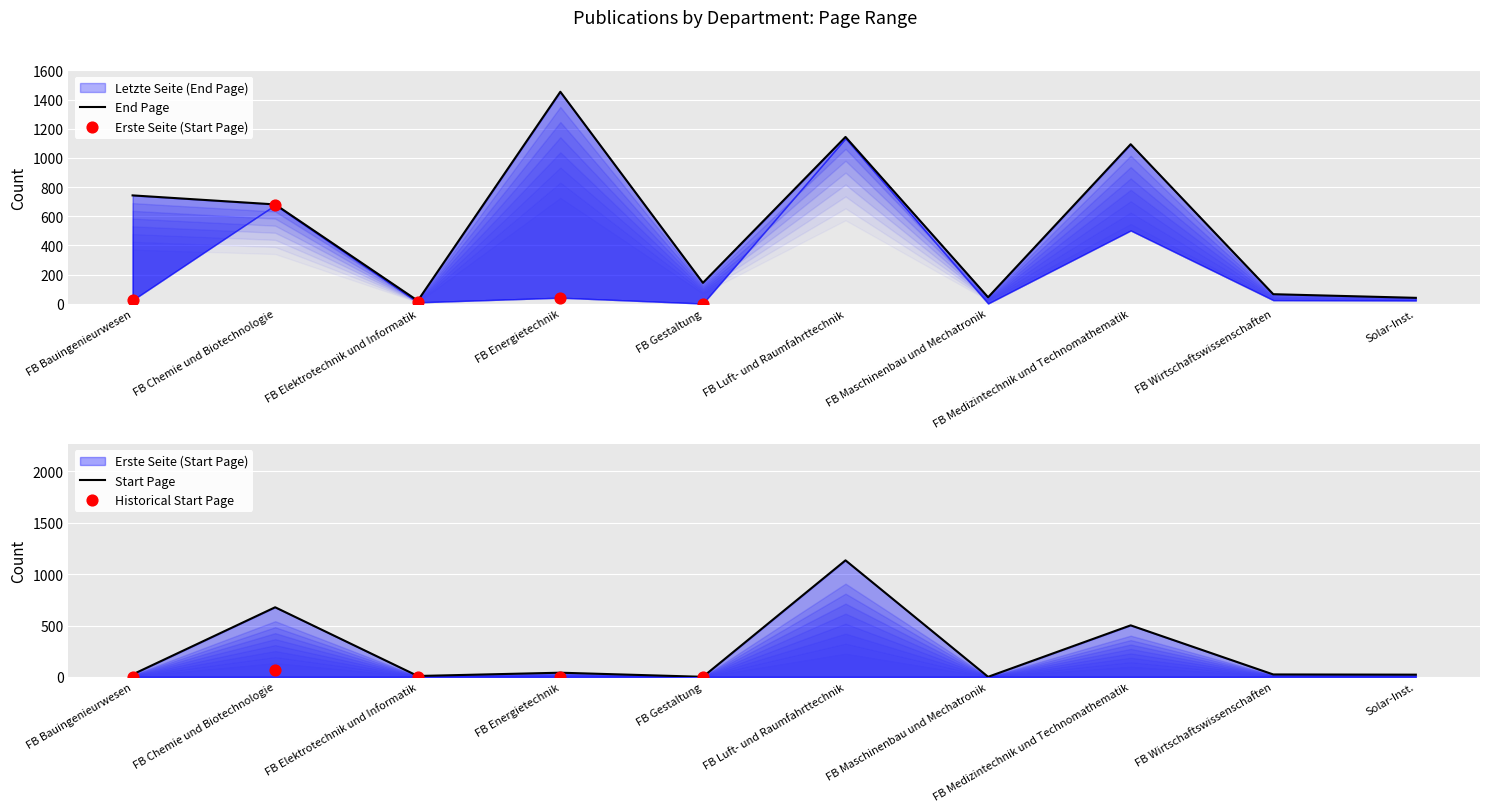

What is the total value across all series at FB Elektrotechnik und Informatik?

29